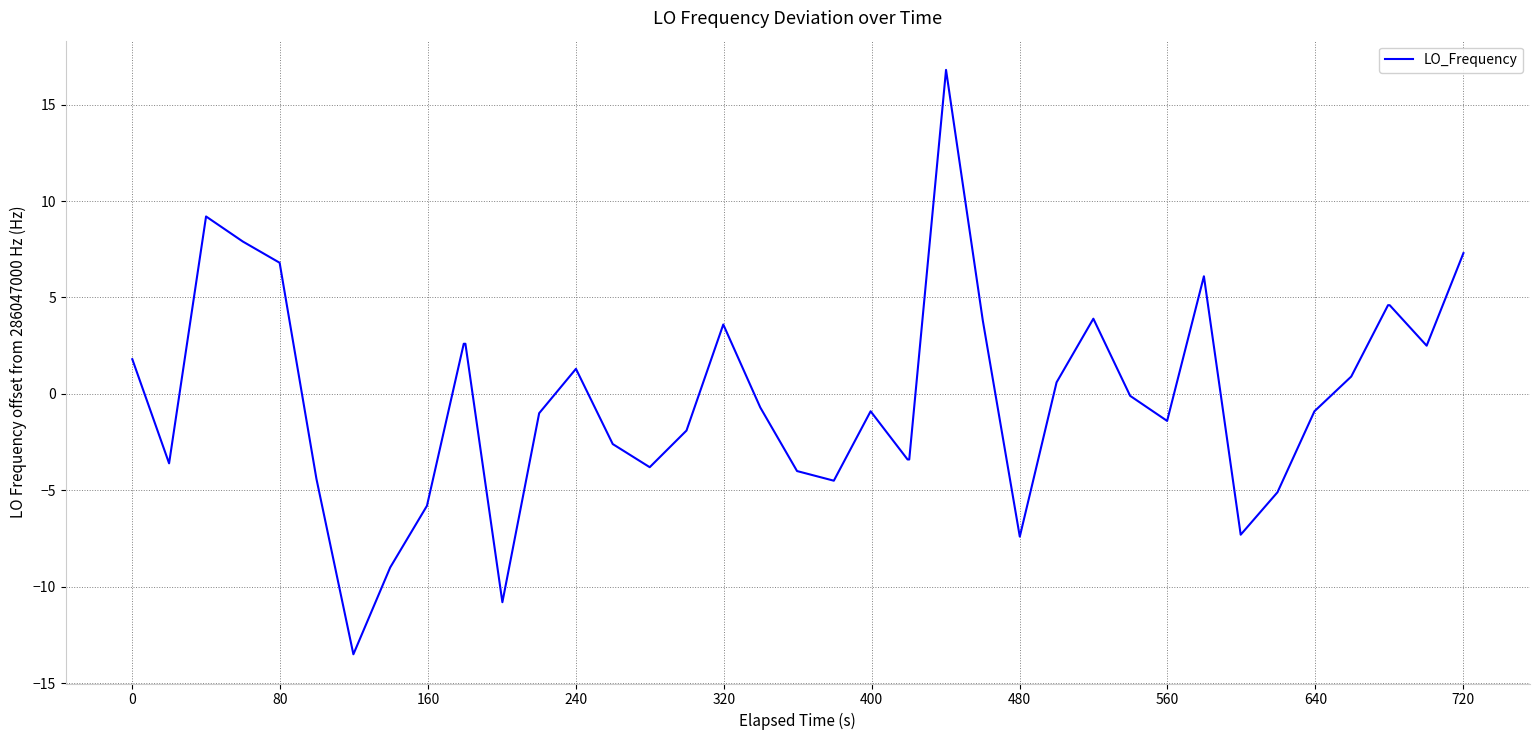

What is the smallest value displayed?

-13.5